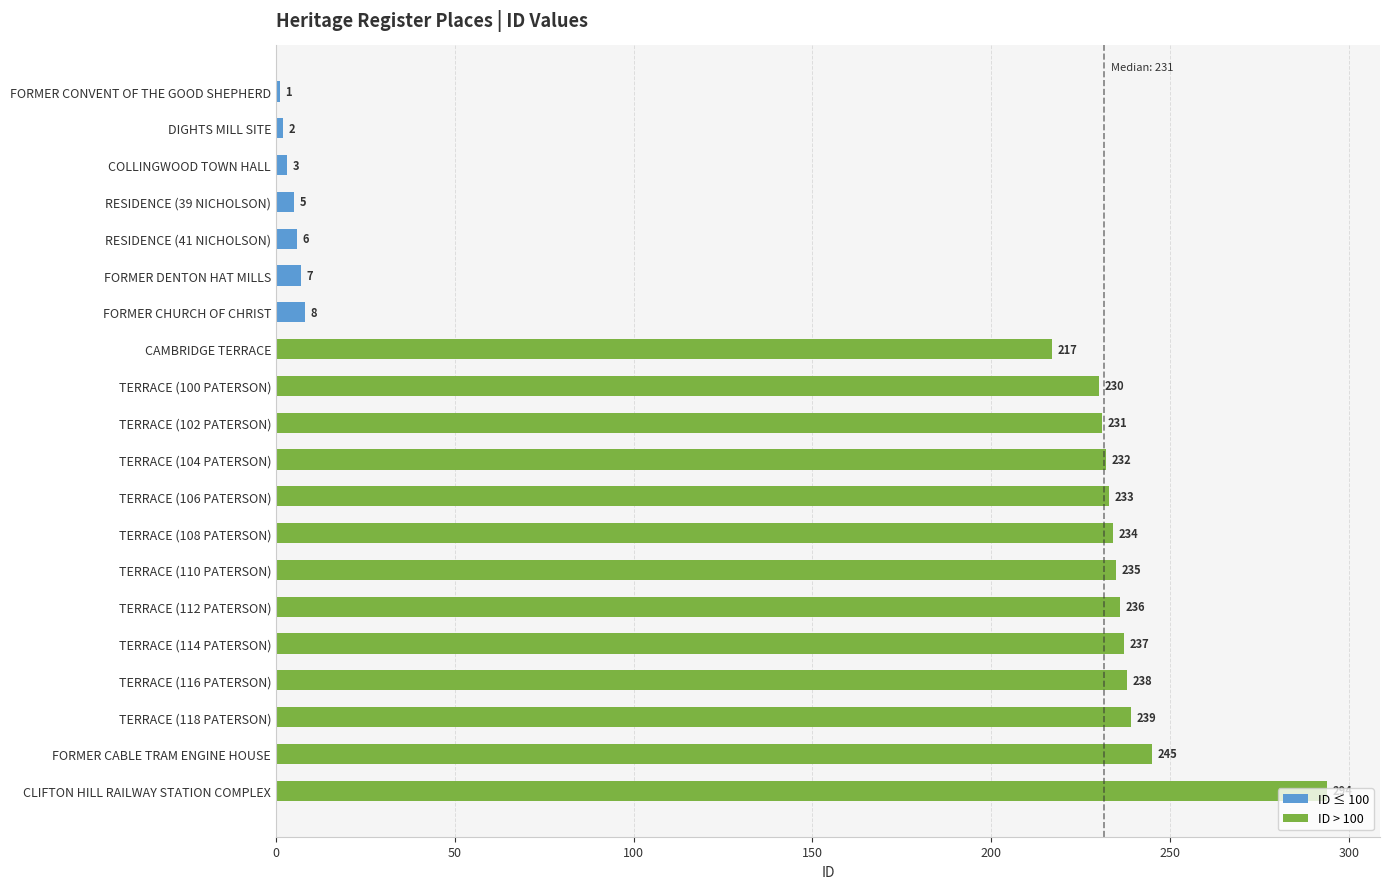

What position from the right is COLLINGWOOD TOWN HALL?

18